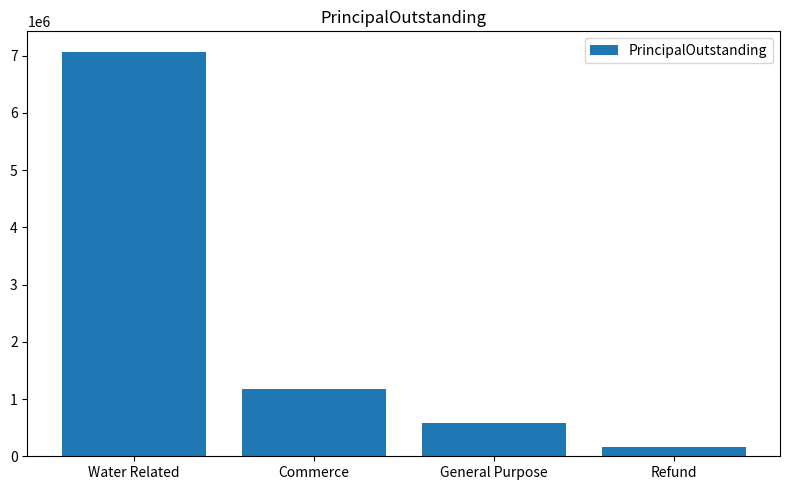

What is the greatest value displayed?

7070000